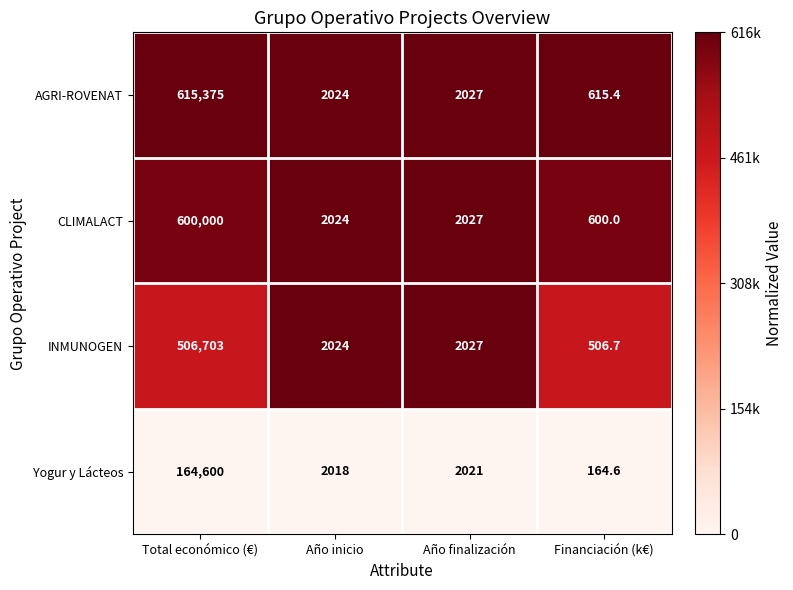

What is the difference between the second highest and second lowest values in the CLIMALACT series?

3.0